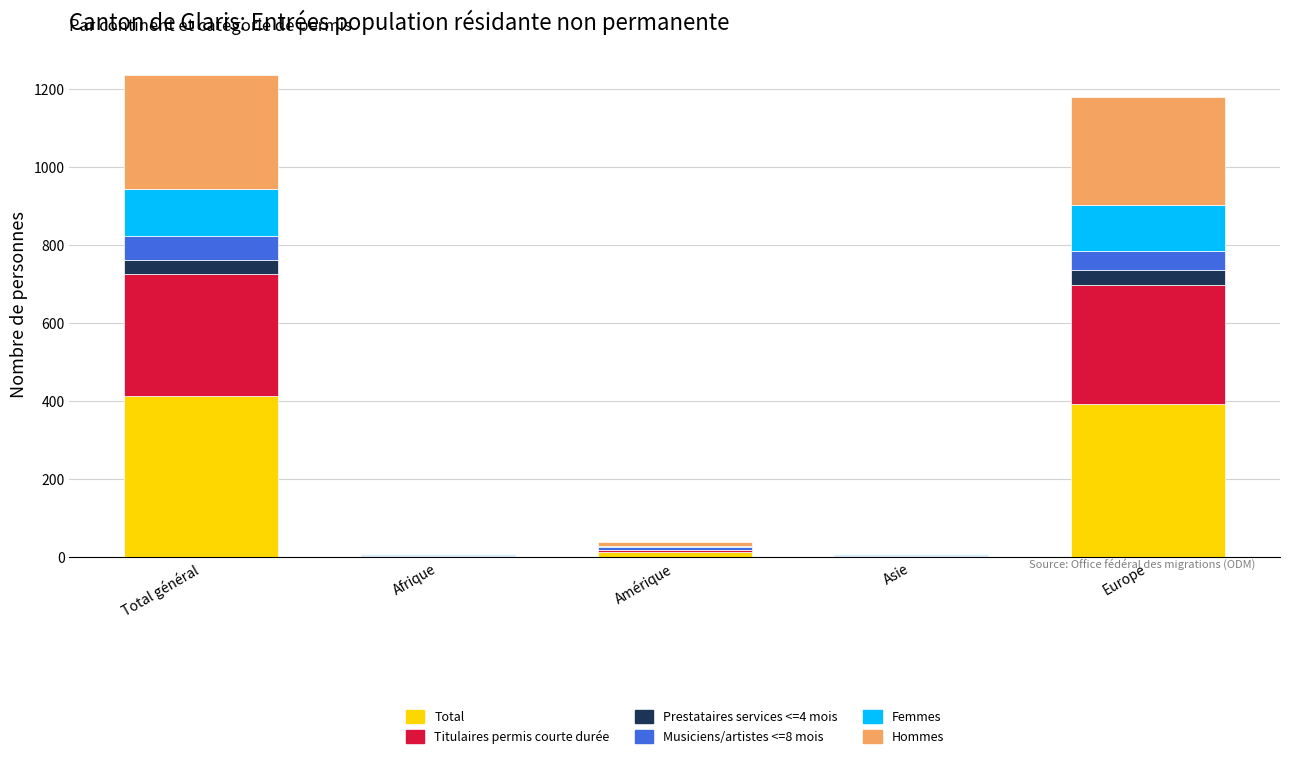

What is the total value across all series at Total général?

1236